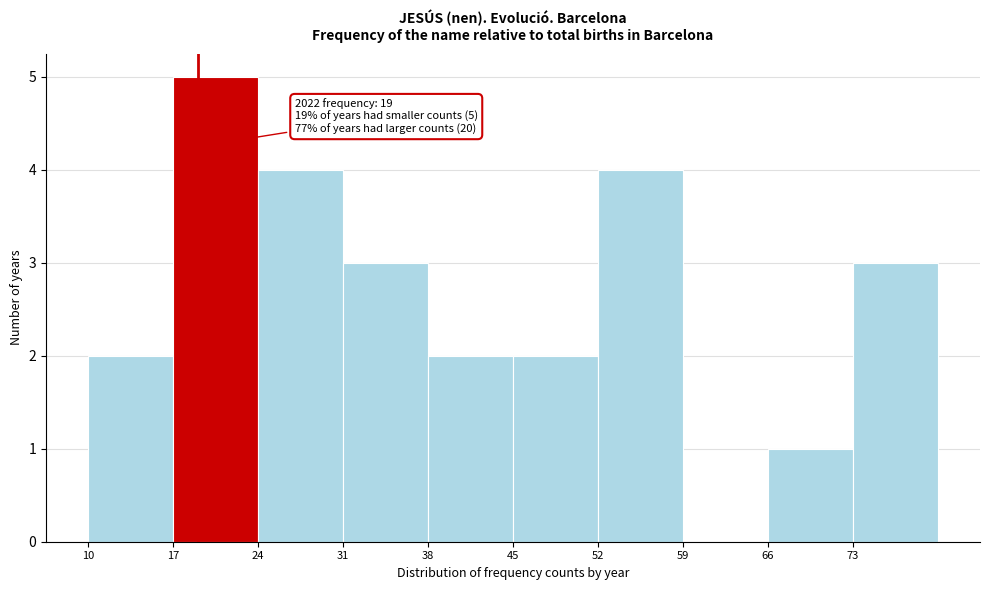

Which range on the x-axis has the tallest bar?

17 to 24